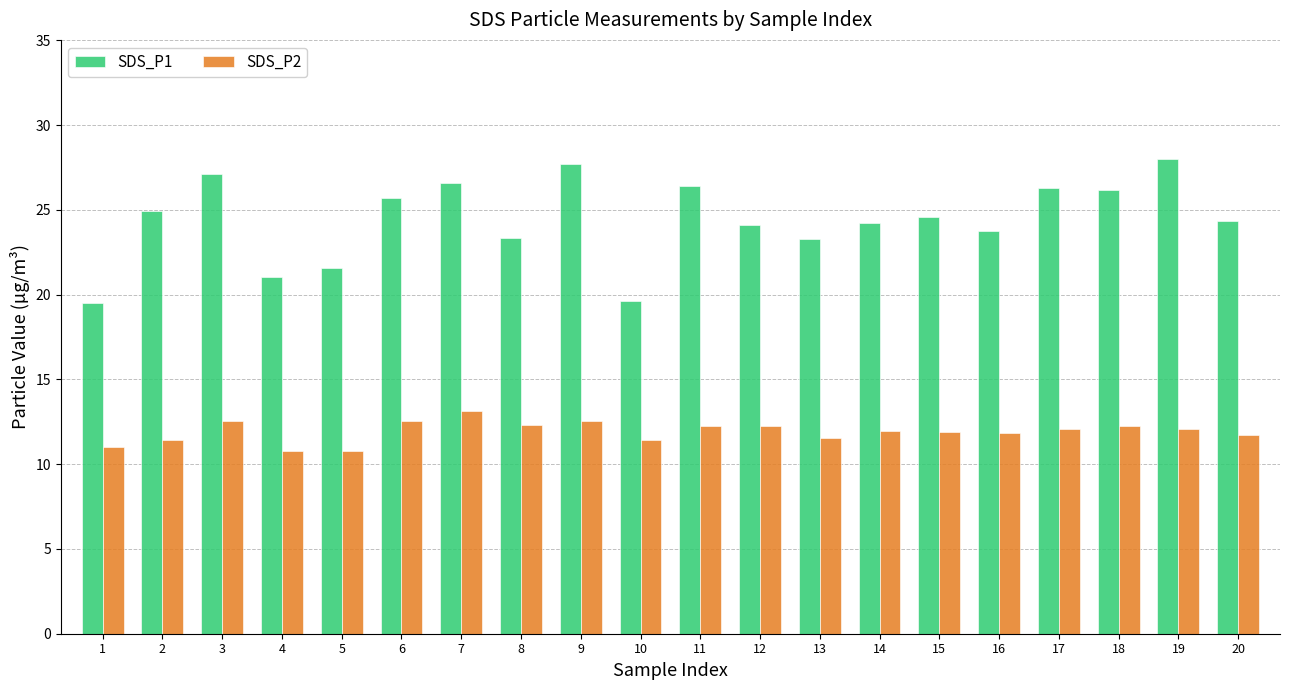

Count the number of data series in this chart.

2